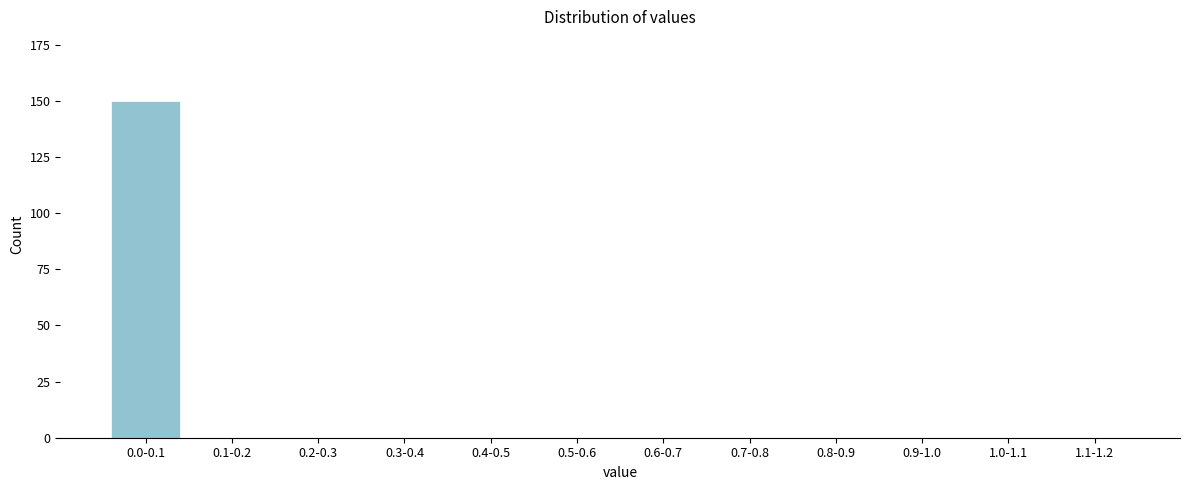

Reading left to right, what are all the values shown in this chart?

0.0-0.1=150	0.1-0.2=0	0.2-0.3=0	0.3-0.4=0	0.4-0.5=0	0.5-0.6=0	0.6-0.7=0	0.7-0.8=0	0.8-0.9=0	0.9-1.0=0	1.0-1.1=0	1.1-1.2=0